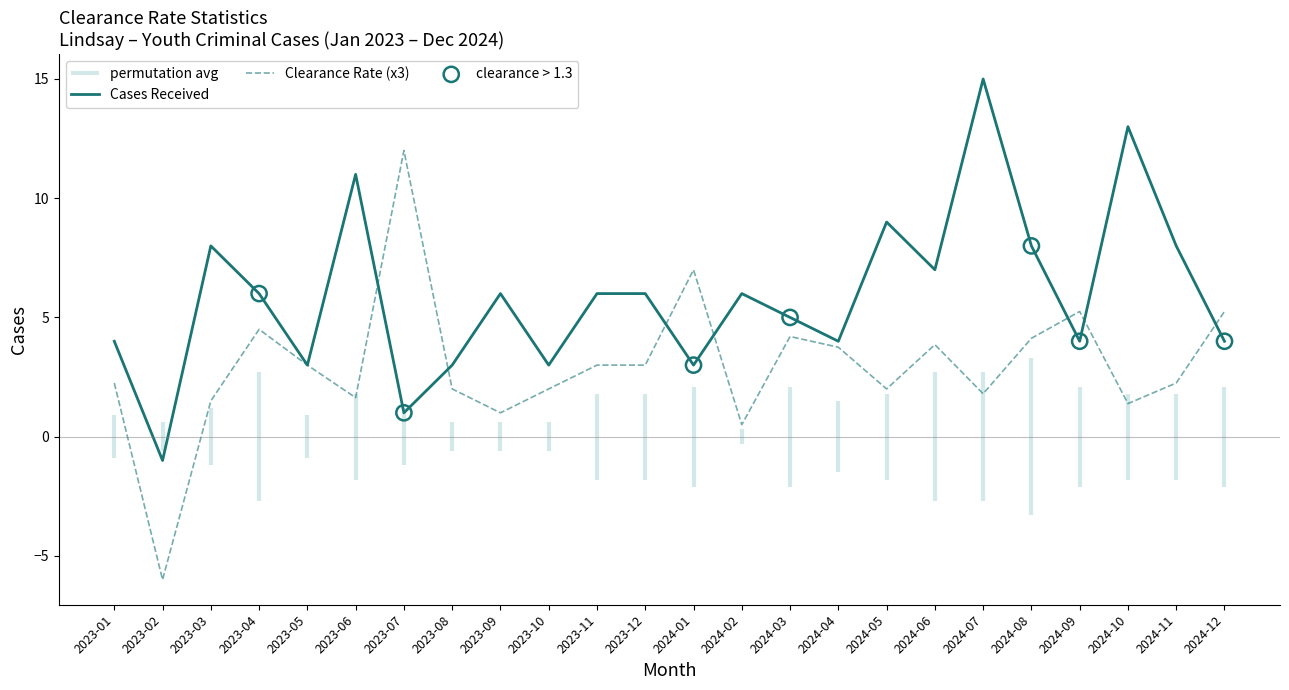

What is the maximum value for Clearance Rate (x3)?

12.0